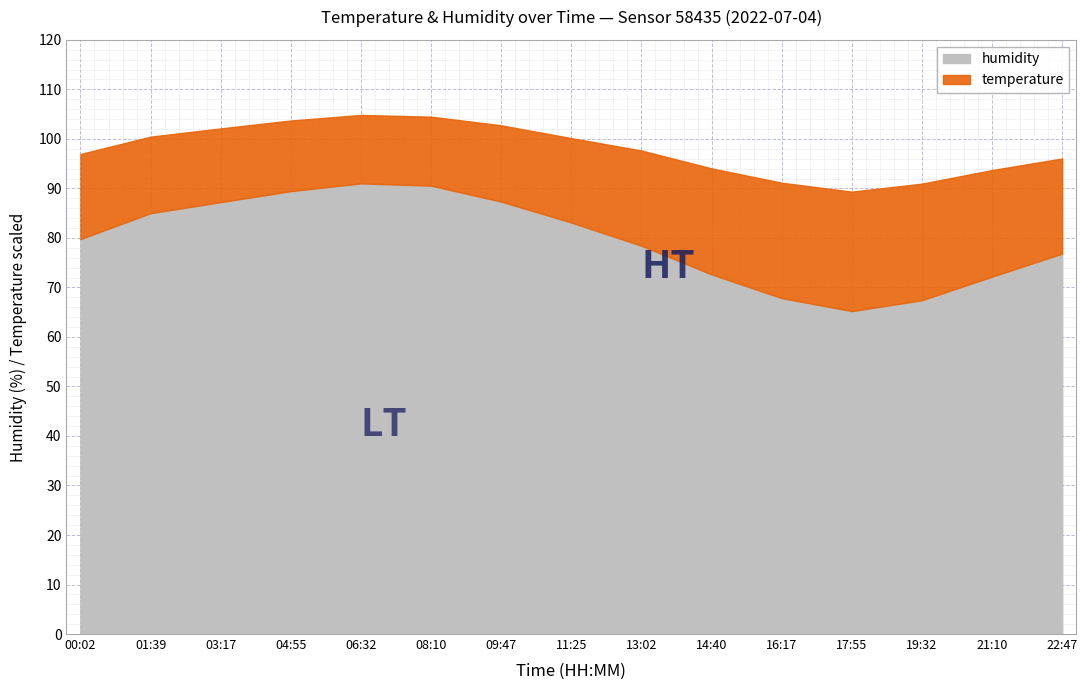

True or false: temperature and humidity cross at least once.

False